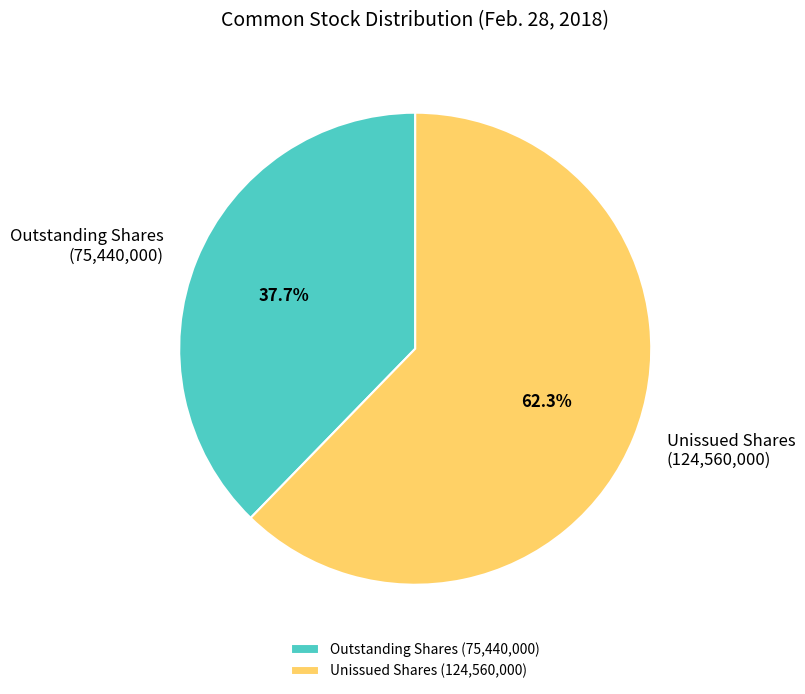

Approximately how many times larger is the value at Outstanding Shares (75,440,000) compared to Unissued Shares (124,560,000)?

0.6